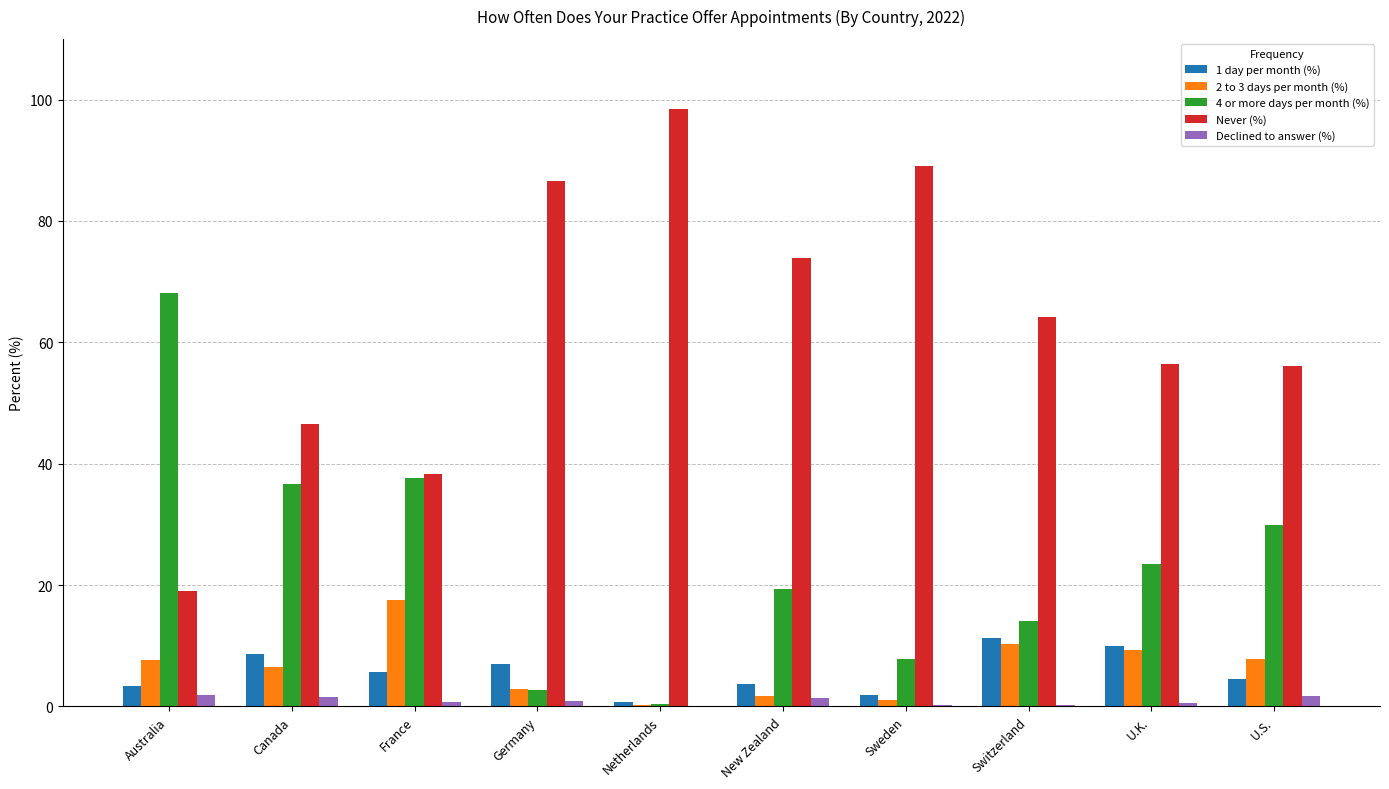

Which label corresponds to the largest value in the chart?

Netherlands